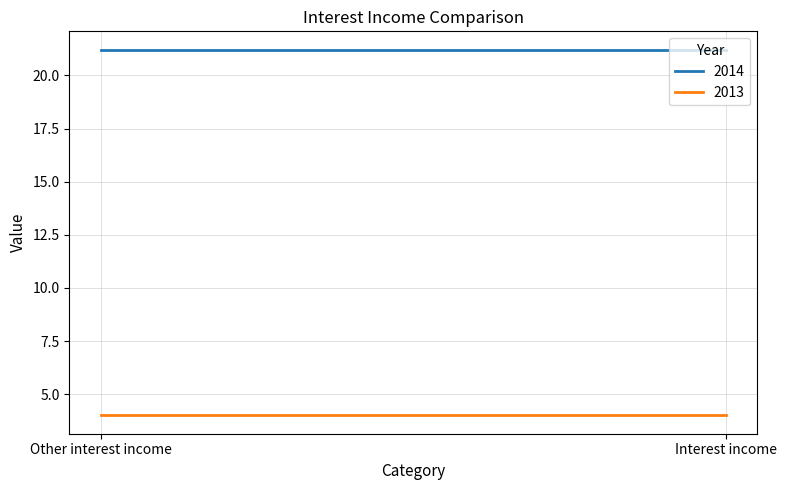

What is the sum of the 2014 values at Other interest income and Interest income?

42.4